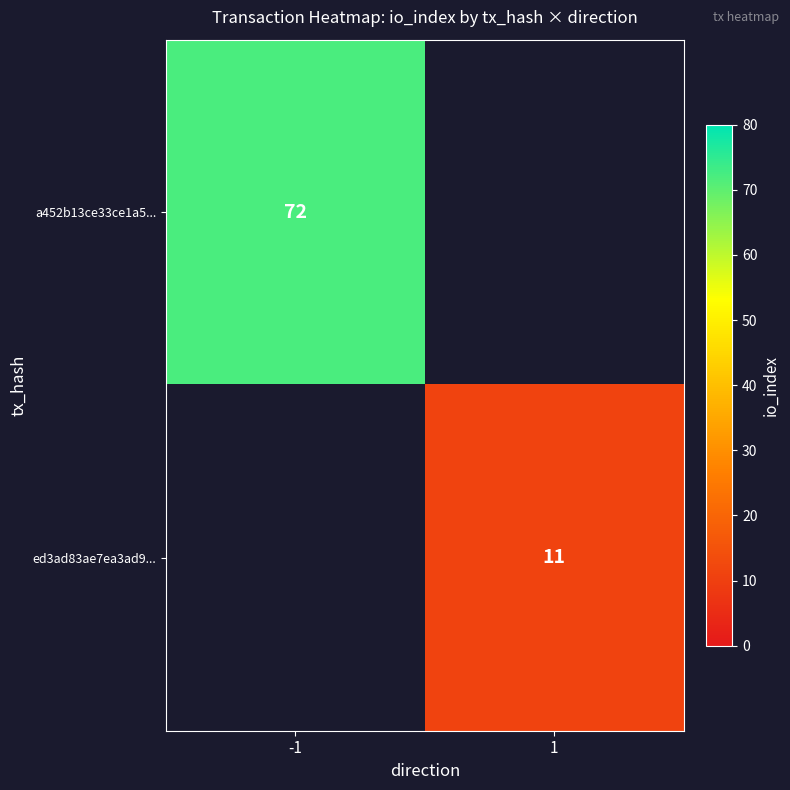

The value of a452b13ce33ce1a5... at -1 is 72. True or false?

True